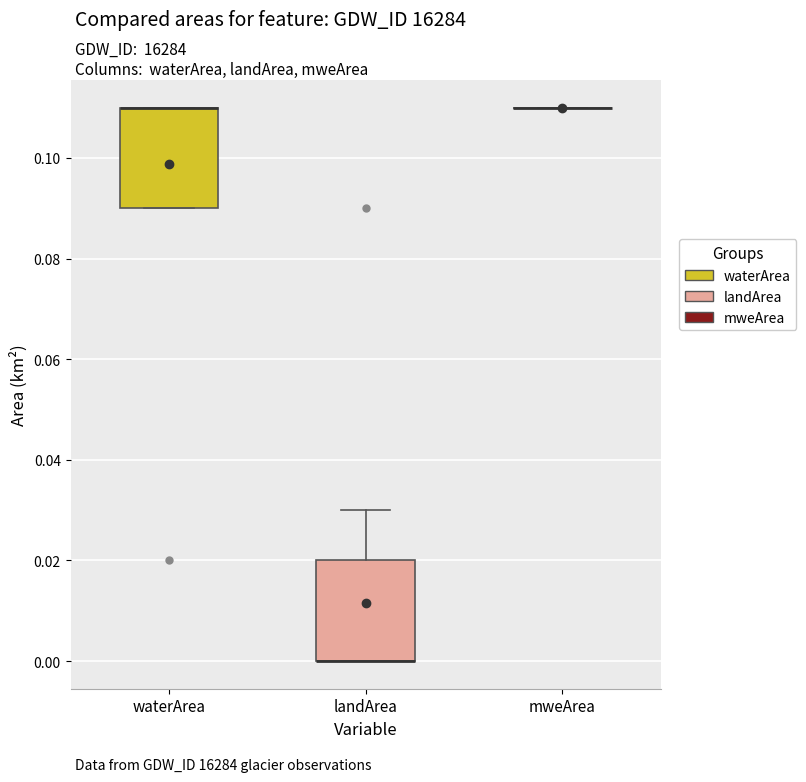

Reading left to right, read every box against the y-axis: the position of its median line, the range the box covers, and the ends of its whiskers. The values are not printed on the chart, so give them approximately, as read against the axis.

waterArea: median 0.11 (drawn on the box's upper edge), box 0.09 to 0.11, whiskers 0.09 to 0.11
landArea: median 0.00 (drawn on the box's lower edge), box 0.00 to 0.02, whiskers 0.00 to 0.03
mweArea: box collapsed to a line at 0.11, whiskers 0.11 to 0.11